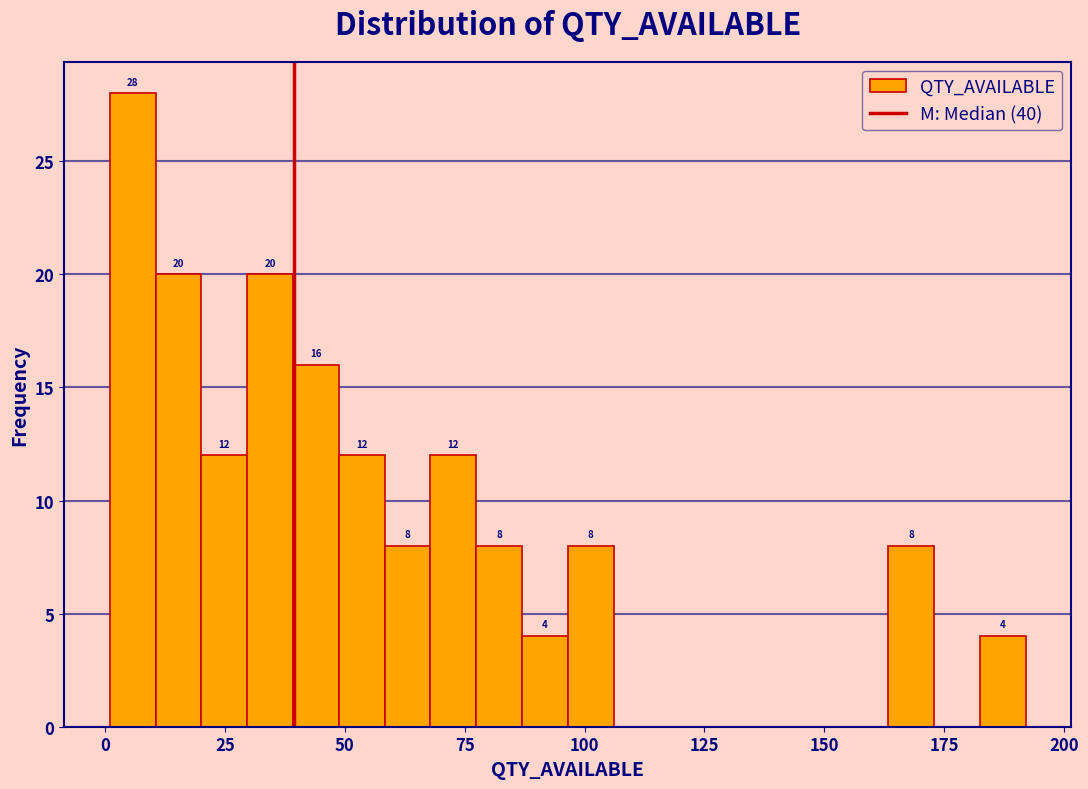

Read against the x-axis, roughly where is the centre of the tallest bar?

5